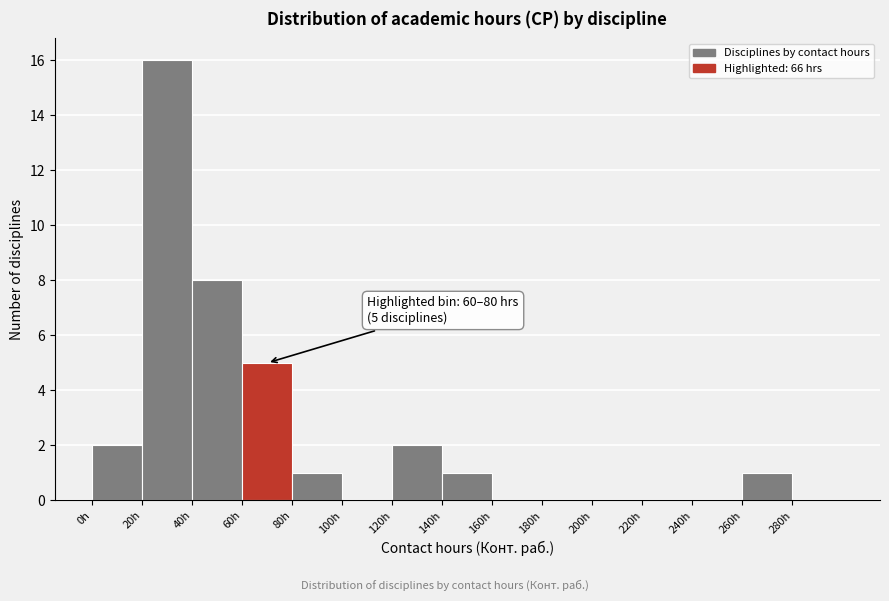

Over which range of the x-axis is the bar tallest?

20 to 40